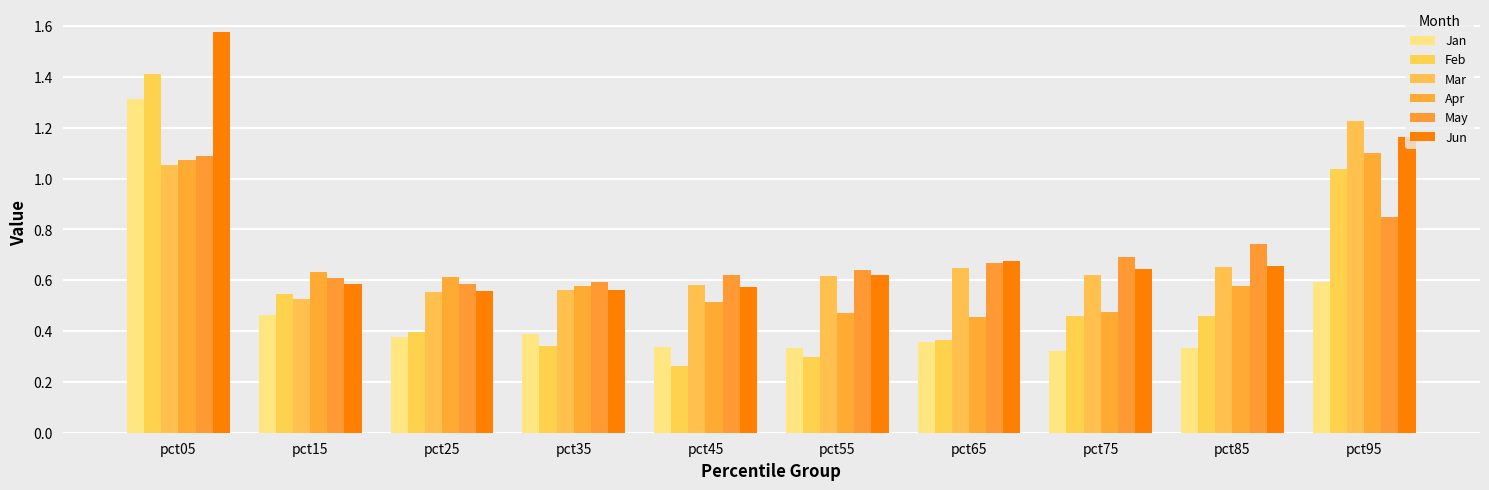

What is the difference between the maximum and minimum values in the May series?

0.5